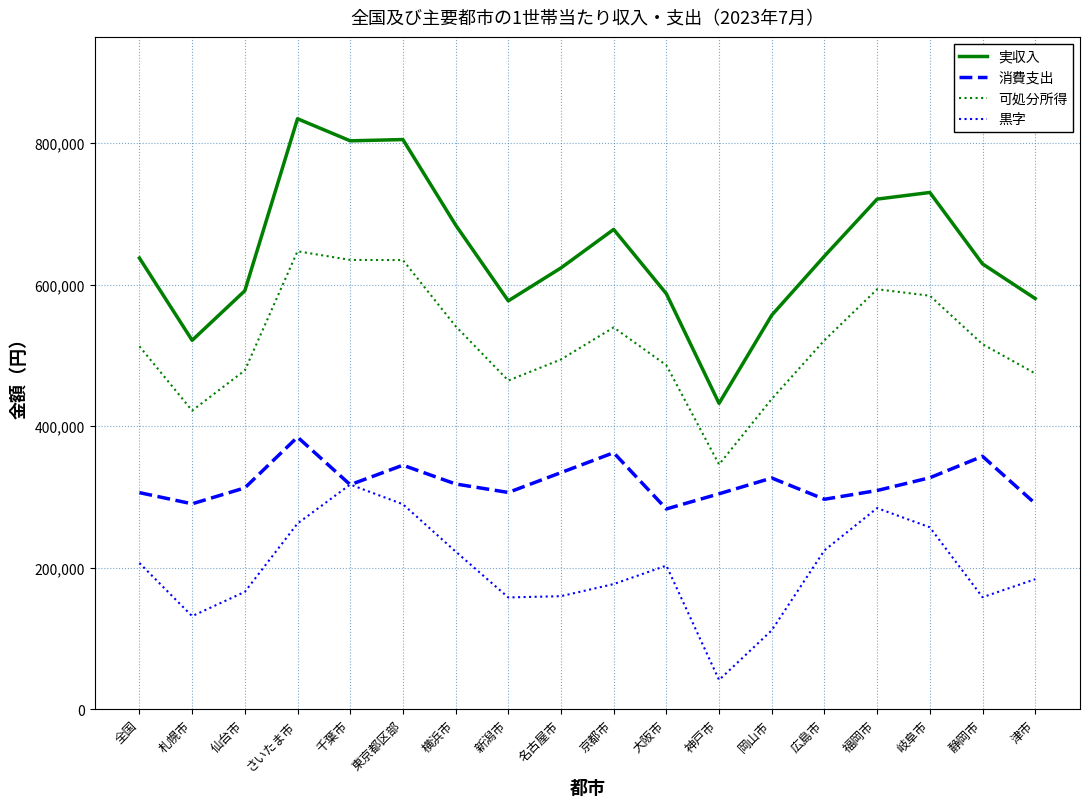

Which series has the largest total across all categories?

実収入